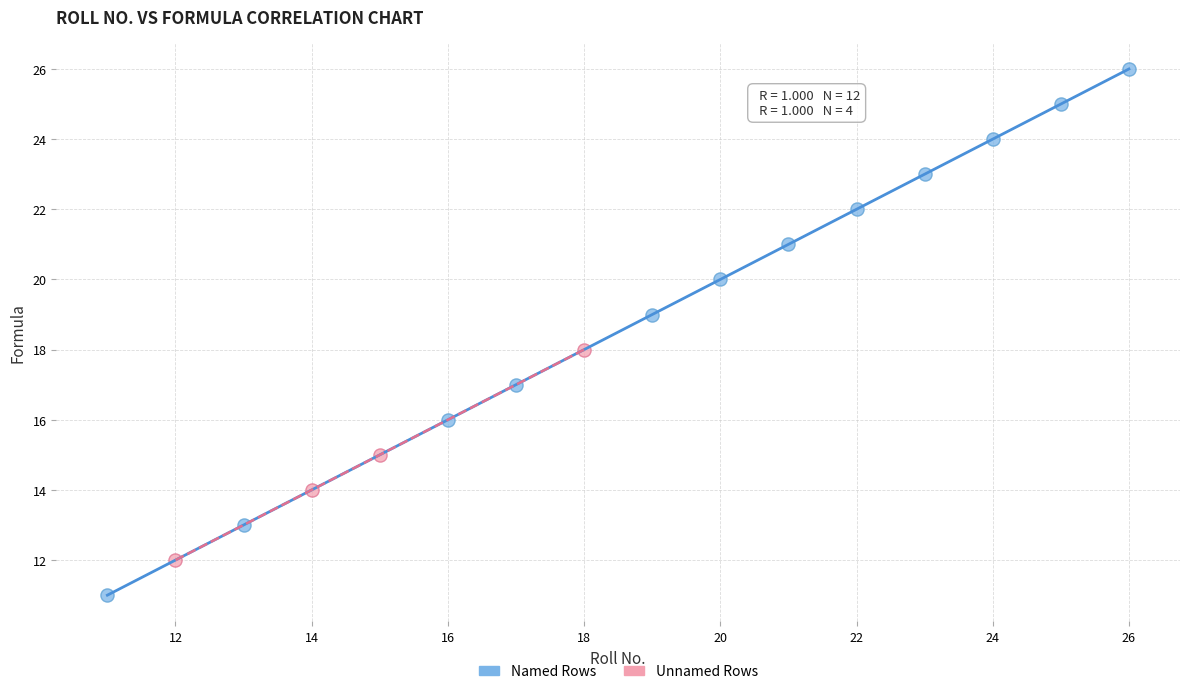

Which series has the largest Y range (max minus min)?

Named Rows